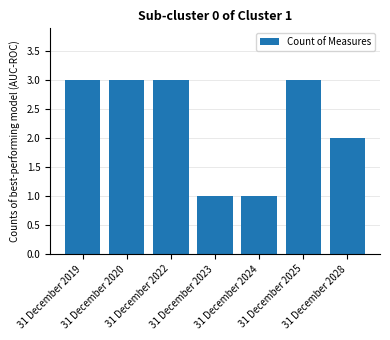

What is the greatest value displayed?

3